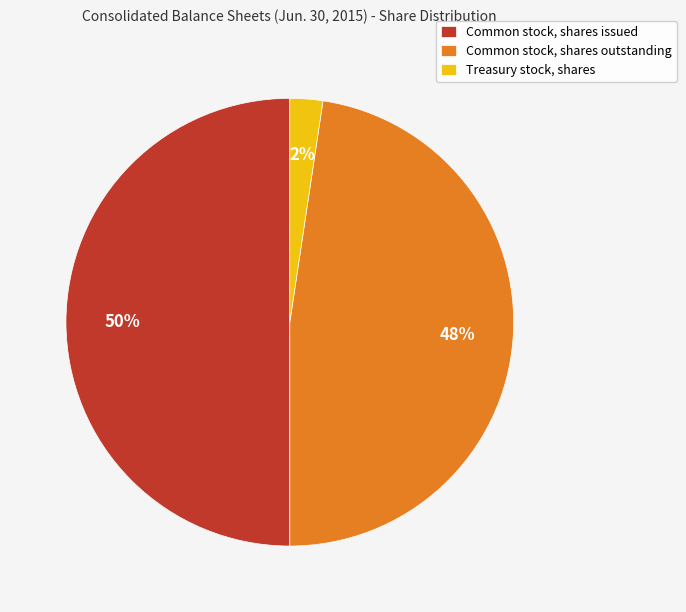

To the nearest percent, what is the average slice percentage?

33%